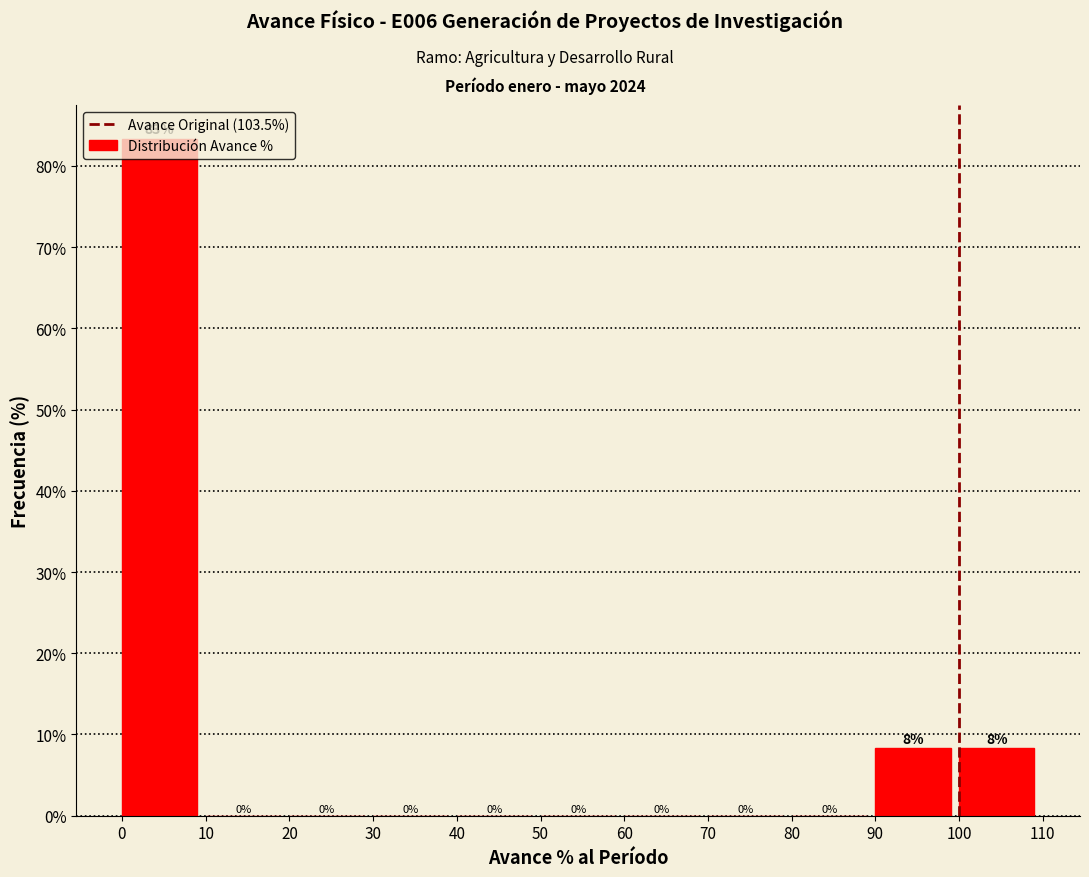

Over which range of the x-axis is the bar tallest?

0 to 10